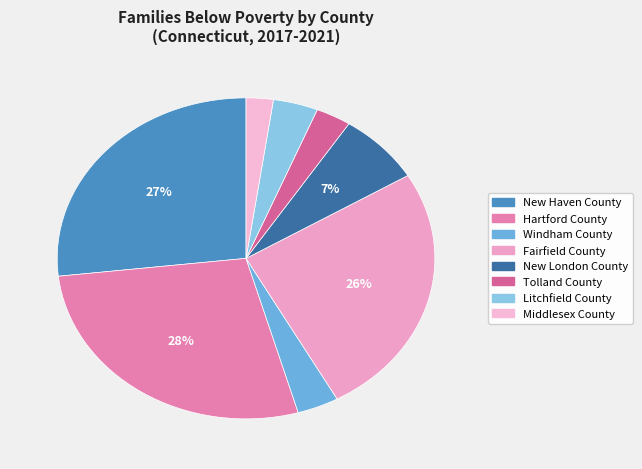

The Middlesex County slice represents 2% of the pie. True or false?

True